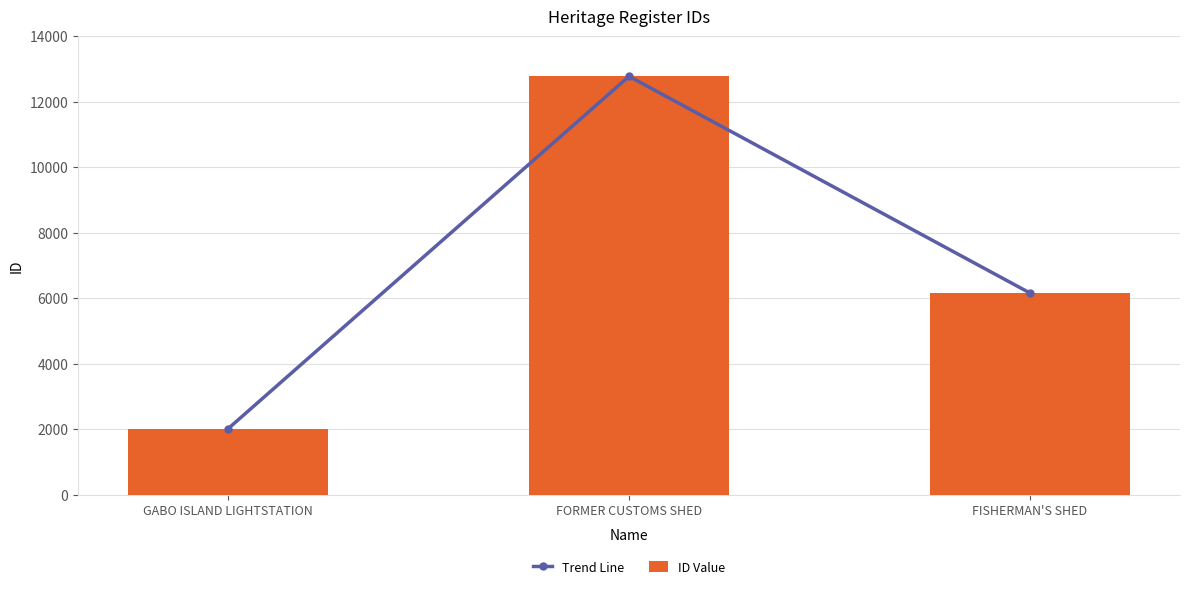

Reading left to right, what are all the values shown in this chart?

Trend Line: 2022	12778	6164
ID Value: 2022	12778	6164